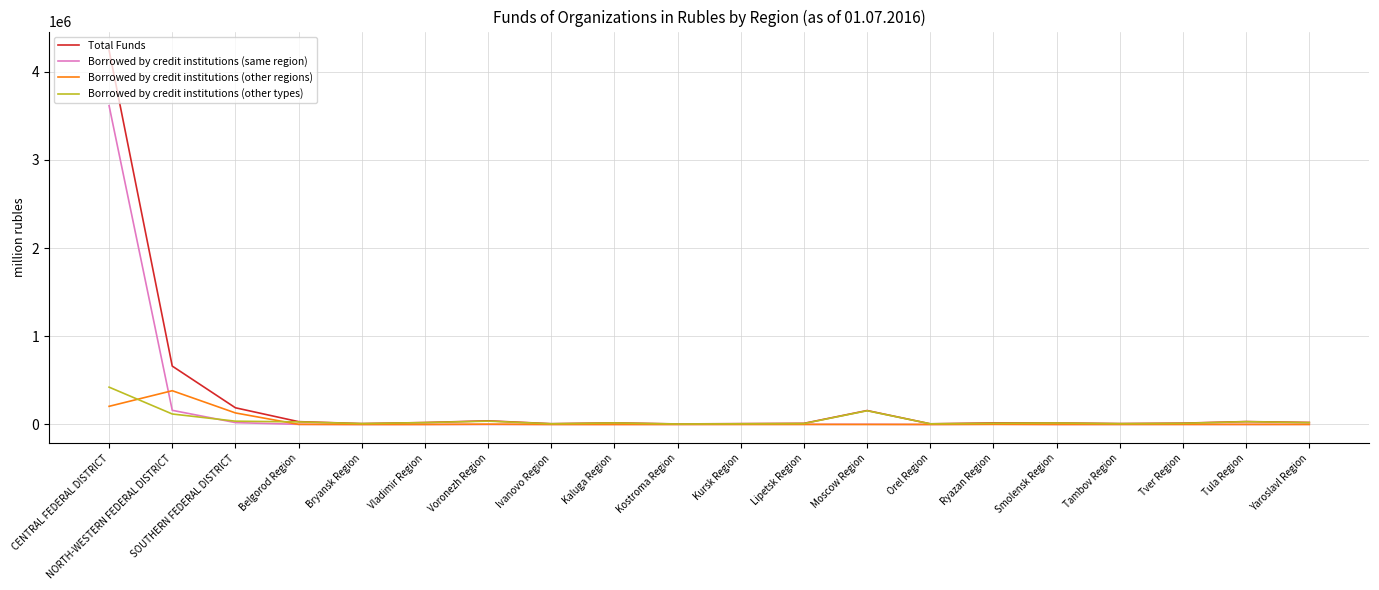

Where is Total Funds nearest to the value 2124071?

NORTH-WESTERN FEDERAL DISTRICT